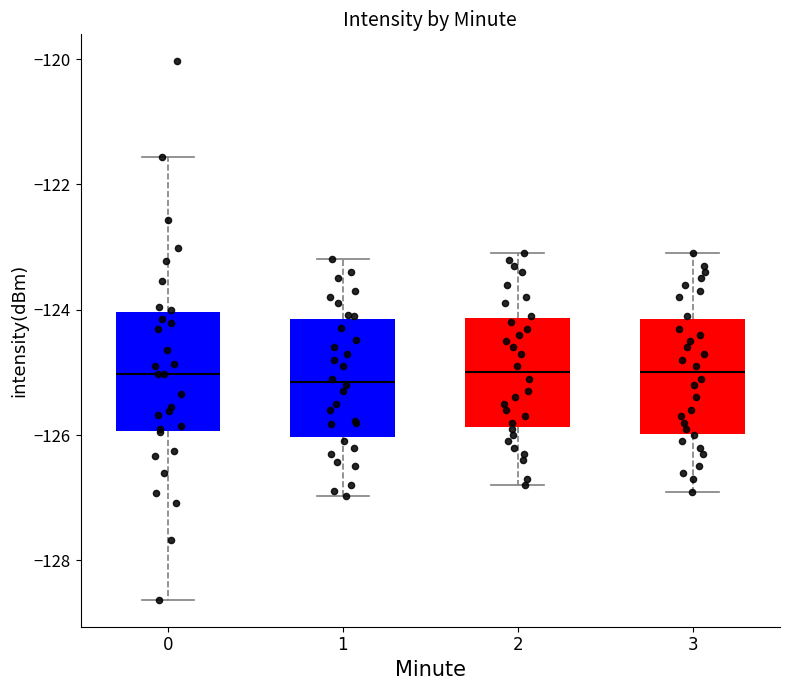

Reading left to right, read every box against the y-axis: the position of its median line, the range the box covers, and the ends of its whiskers. The values are not printed on the chart, so give them approximately, as read against the axis.

0: median -125.0, box -126.0 to -124.0, whiskers -128.6 to -121.6
1: median -125.2, box -126.0 to -124.2, whiskers -127.0 to -123.2
2: median -125.0, box -125.8 to -124.2, whiskers -126.8 to -123.0
3: median -125.0, box -126.0 to -124.2, whiskers -126.8 to -123.0